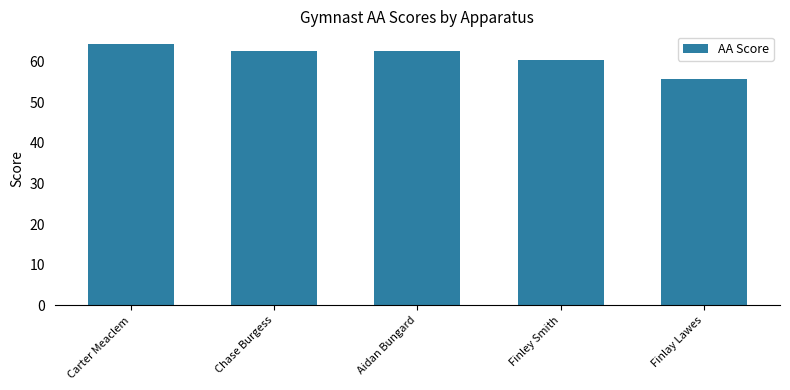

At which label does the data first exceed 62?

Carter Meaclem